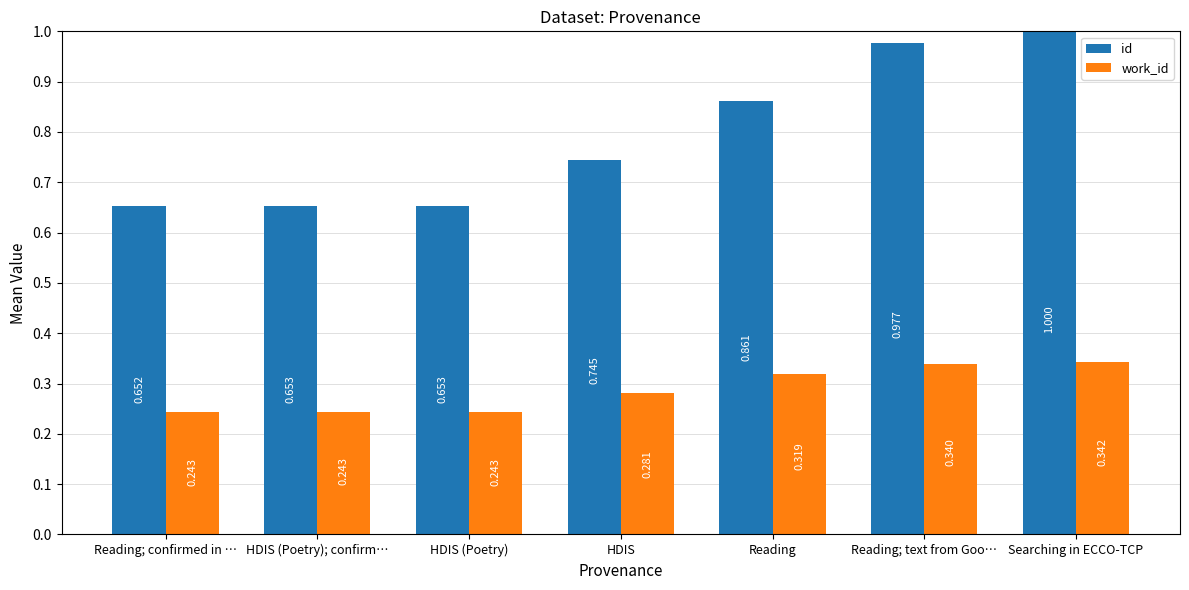

What is the maximum value for id?

1.0